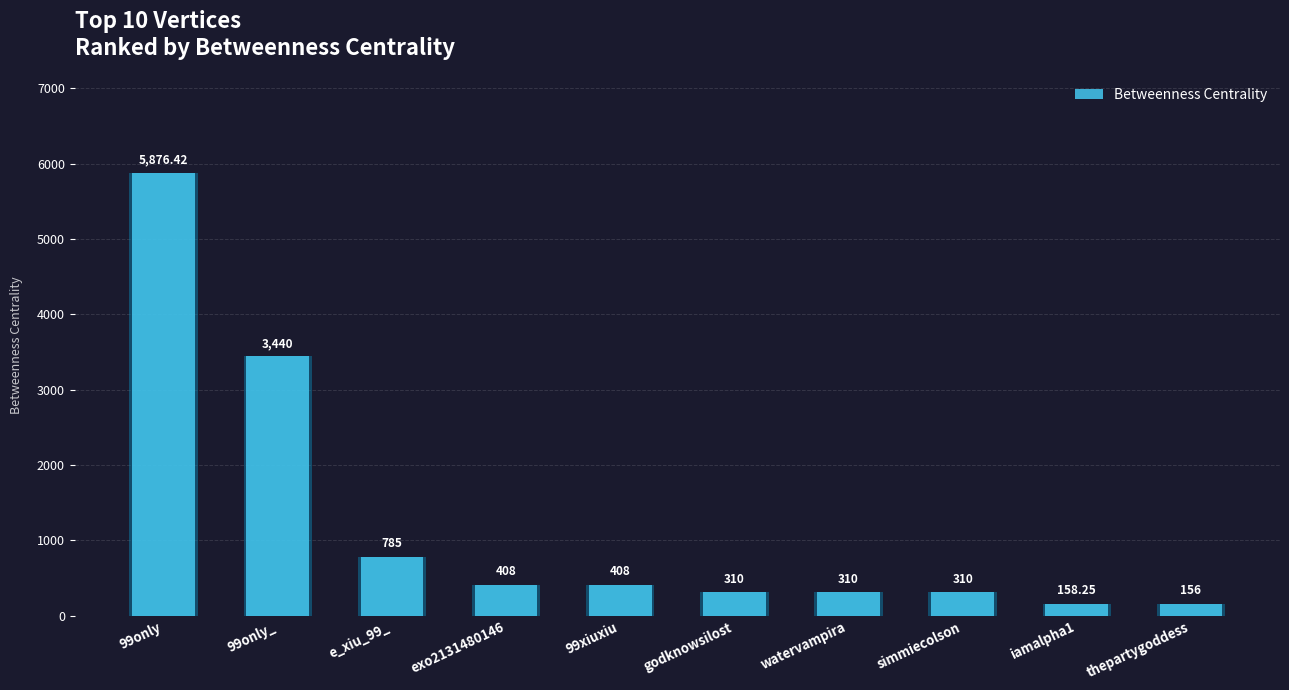

What is the sum of the values at godknowsilost and e_xiu_99_?

1095.0